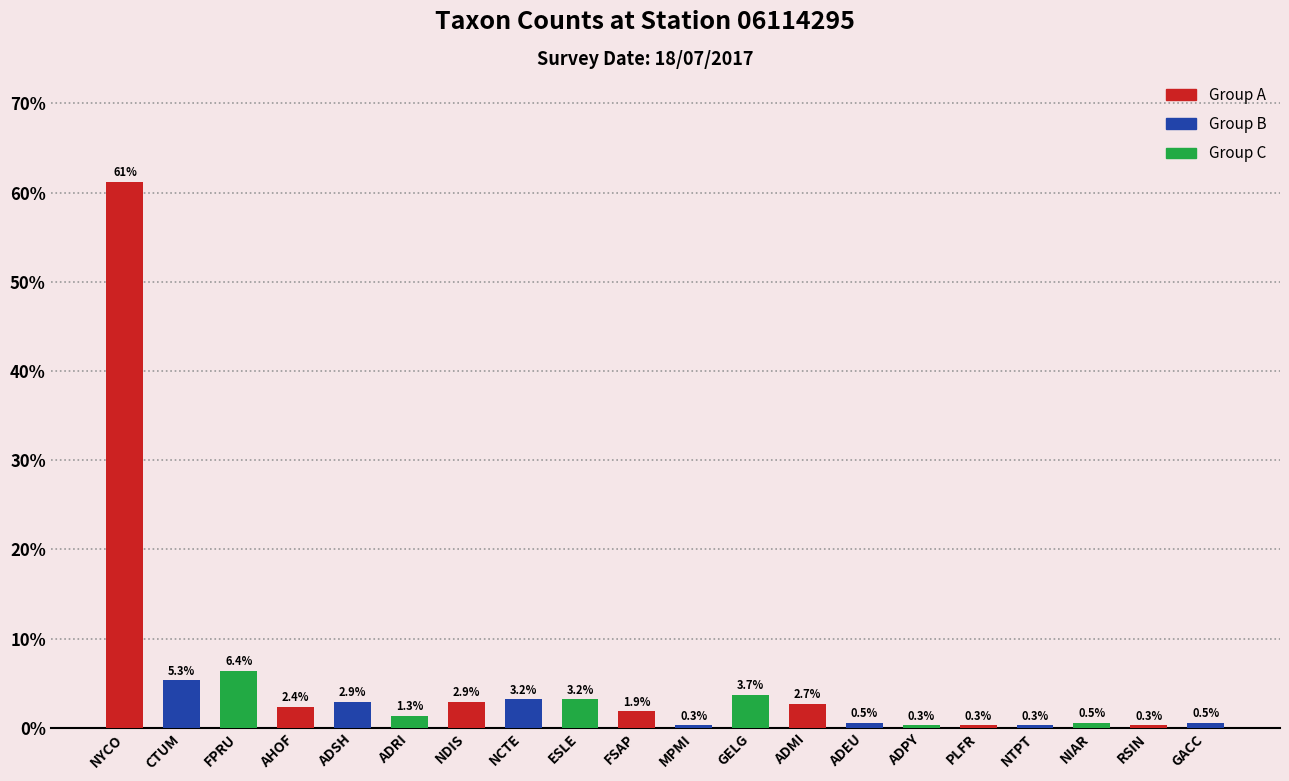

What is the average value?

5.0